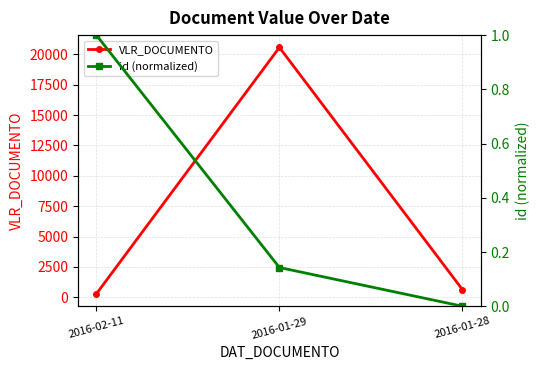

Between 2016-01-29 and 2016-02-11, which is larger?

2016-01-29